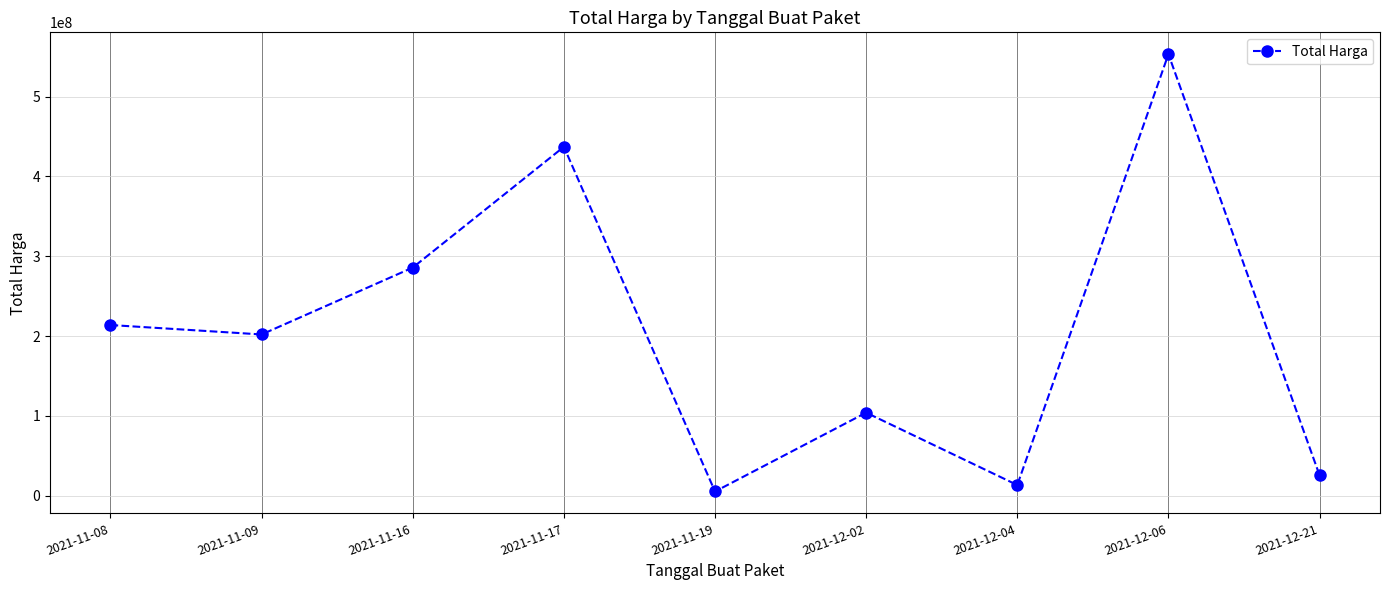

Rank the categories by value from lowest to highest.

2021-11-19, 2021-12-04, 2021-12-21, 2021-12-02, 2021-11-09, 2021-11-08, 2021-11-16, 2021-11-17, 2021-12-06